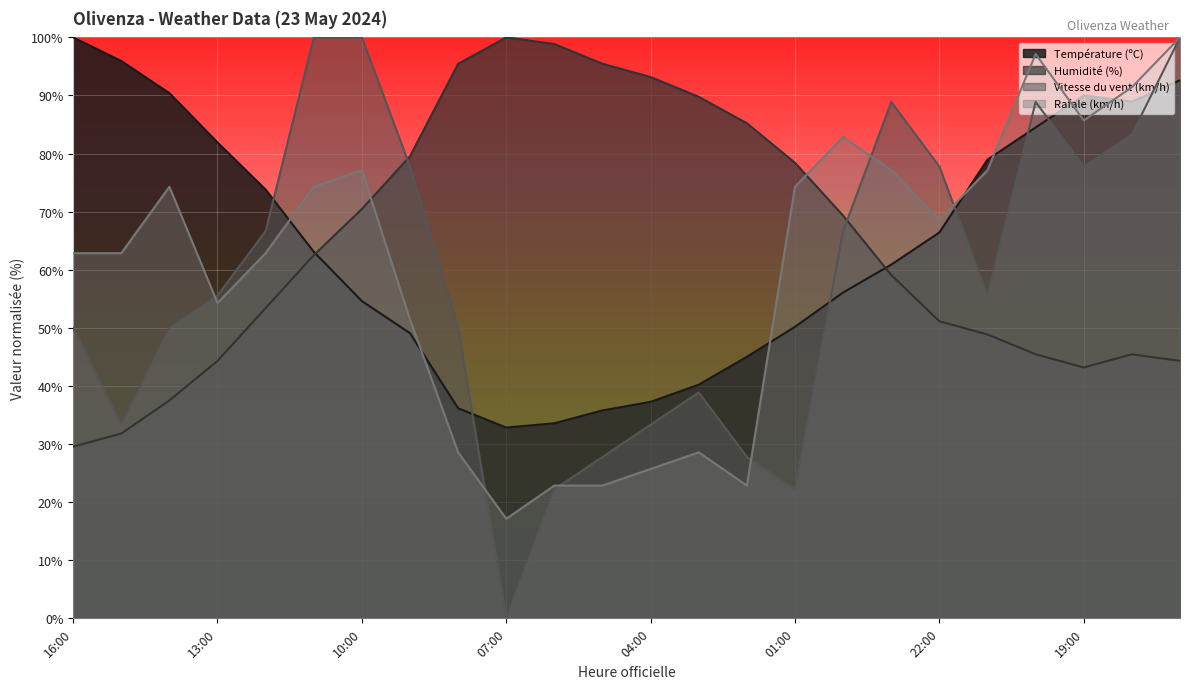

True or false: Humidité (%) has more than 2 points higher than both neighbors.

False